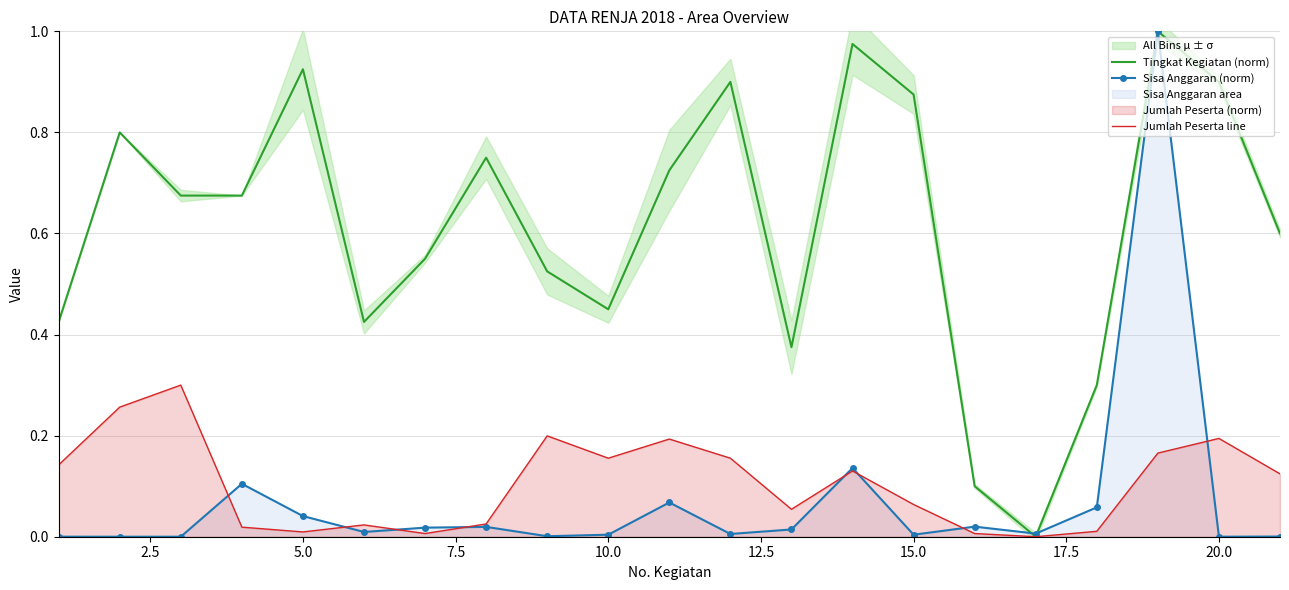

Count the number of data series in this chart.

3